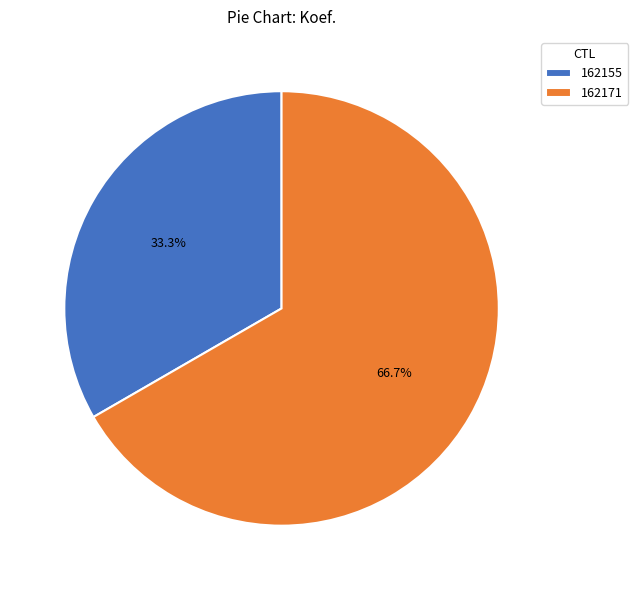

Is there any slice that represents more than half of the pie?

Yes